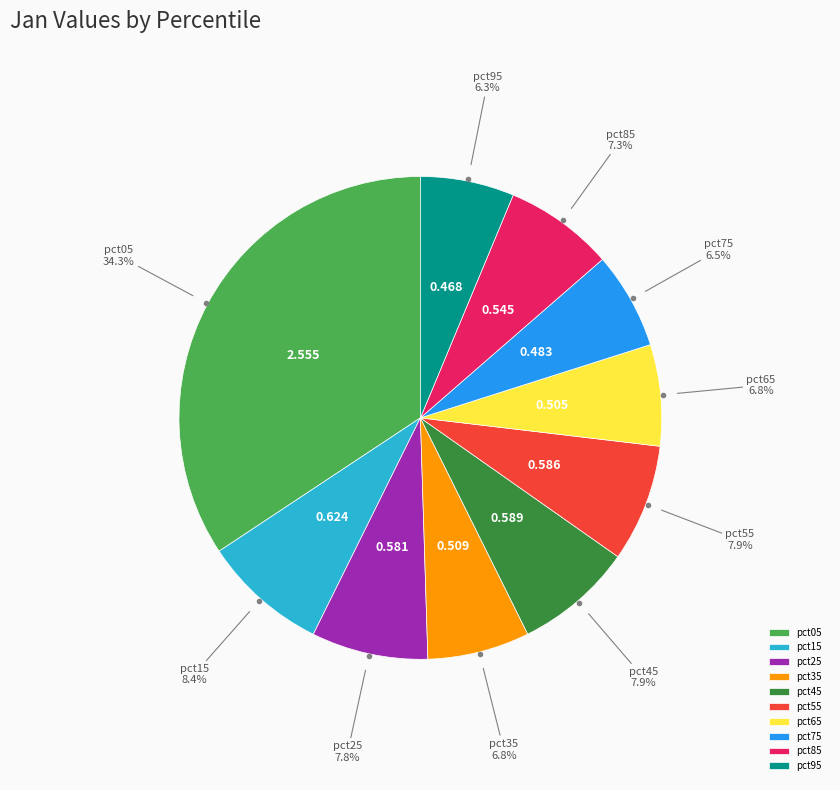

To the nearest percent, what is the difference between the pct95 and pct15 slice percentages?

2%